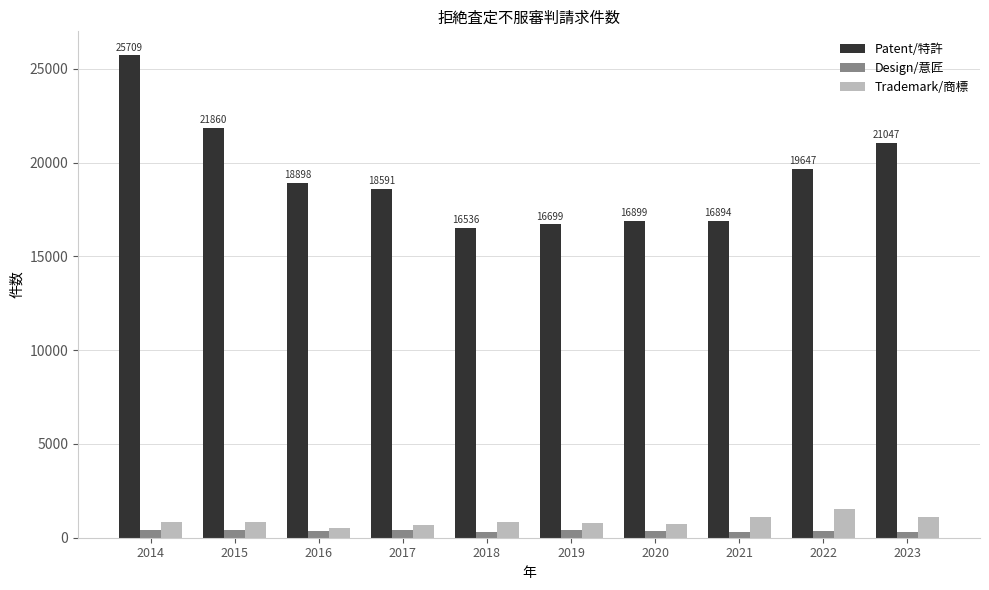

Which series changed the most between 2014 and 2020?

Patent/特許